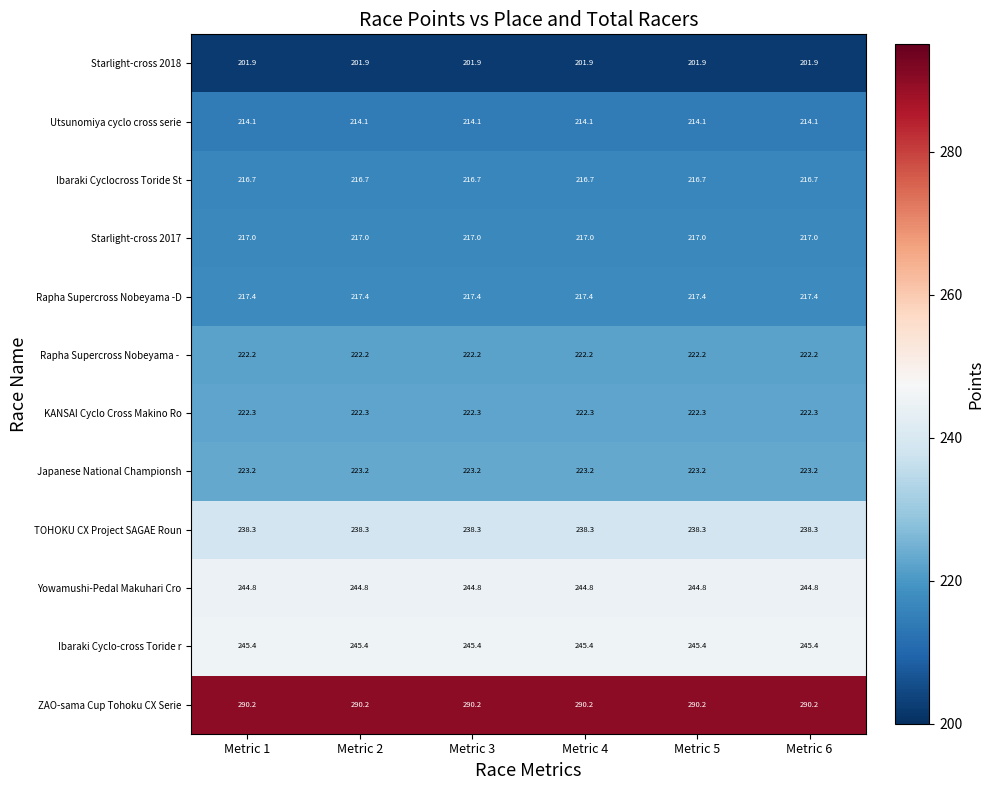

What is the total value across all series at Metric 3?

2753.5